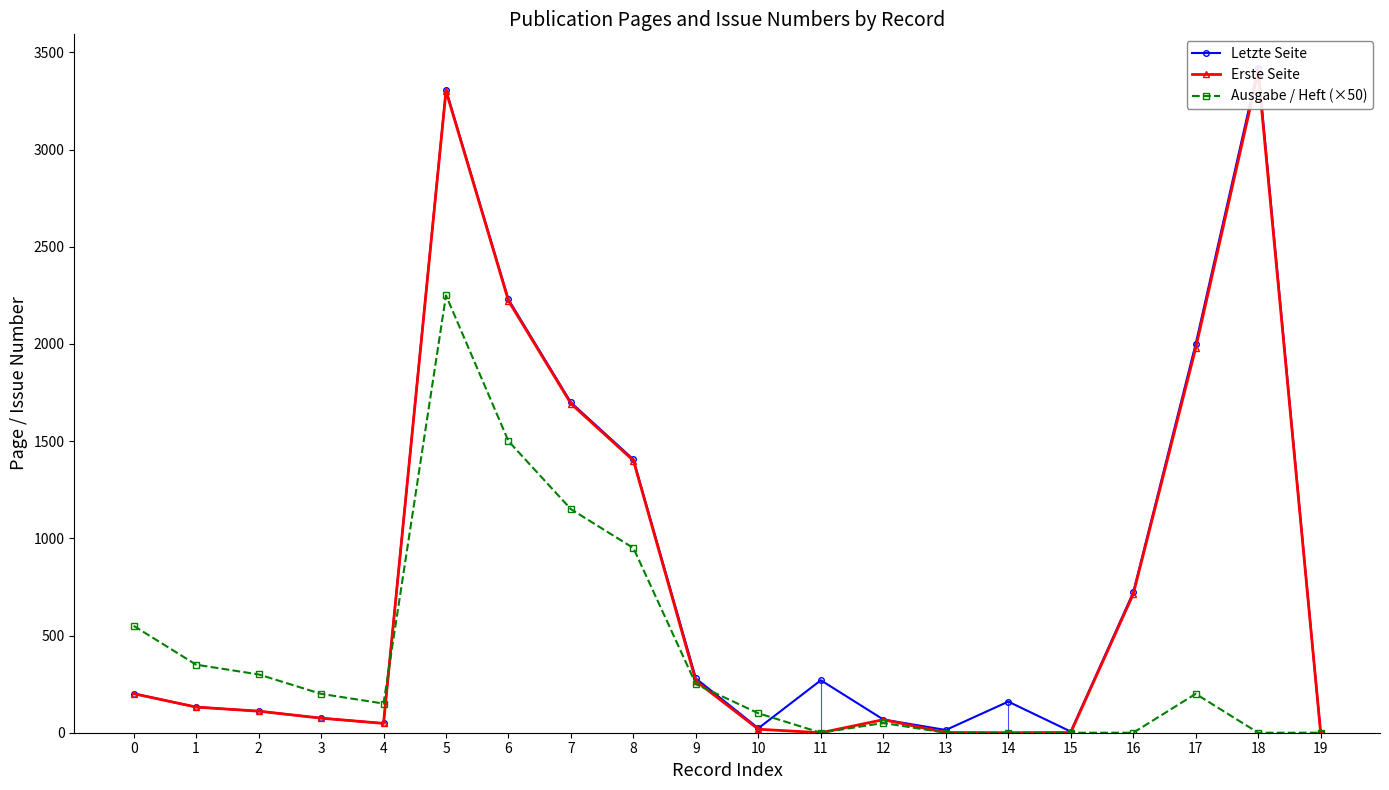

What is the average value of the Letzte Seite series?

809